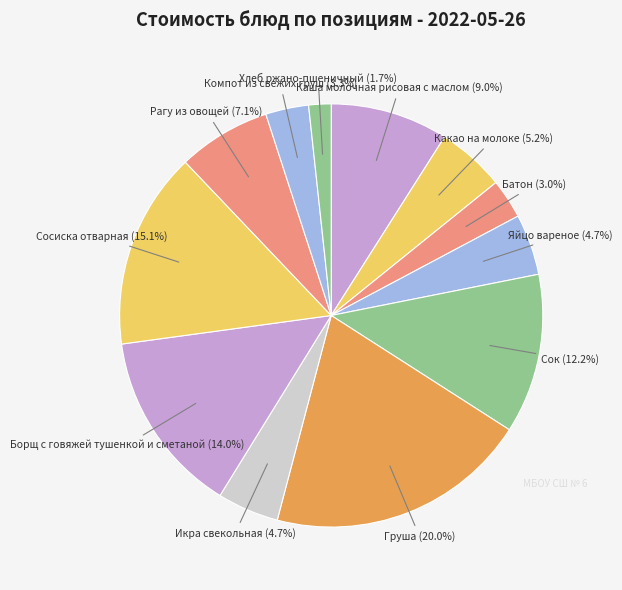

How many segments does this pie chart have?

12